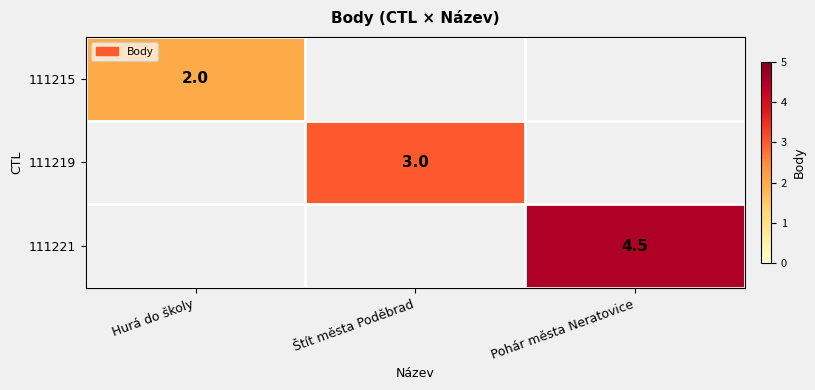

True or false: 111215 has a value of 0.8 at Hurá do školy.

False